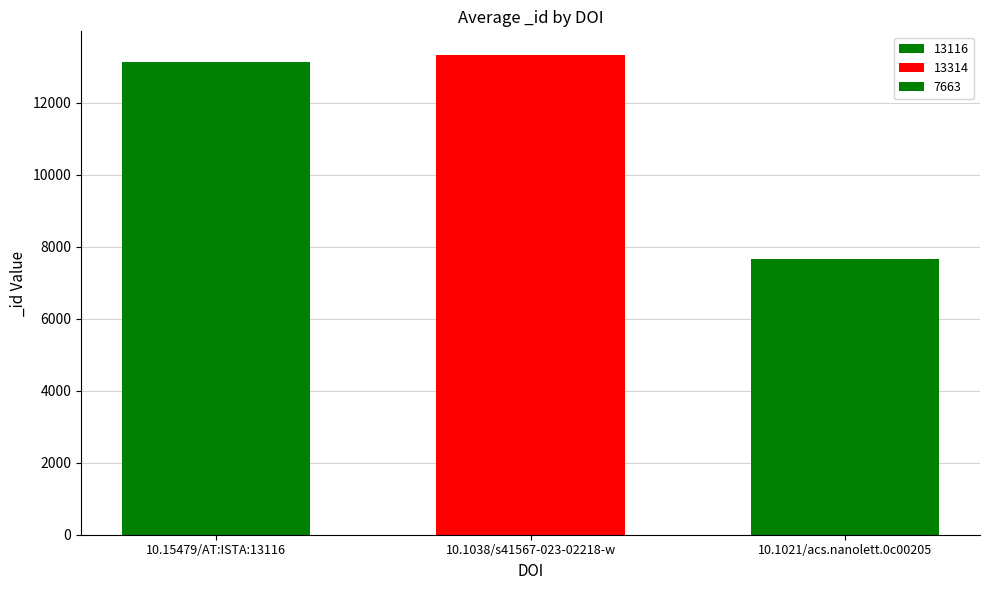

List the labels in order of value, largest first.

10.1038/s41567-023-02218-w, 10.15479/AT:ISTA:13116, 10.1021/acs.nanolett.0c00205